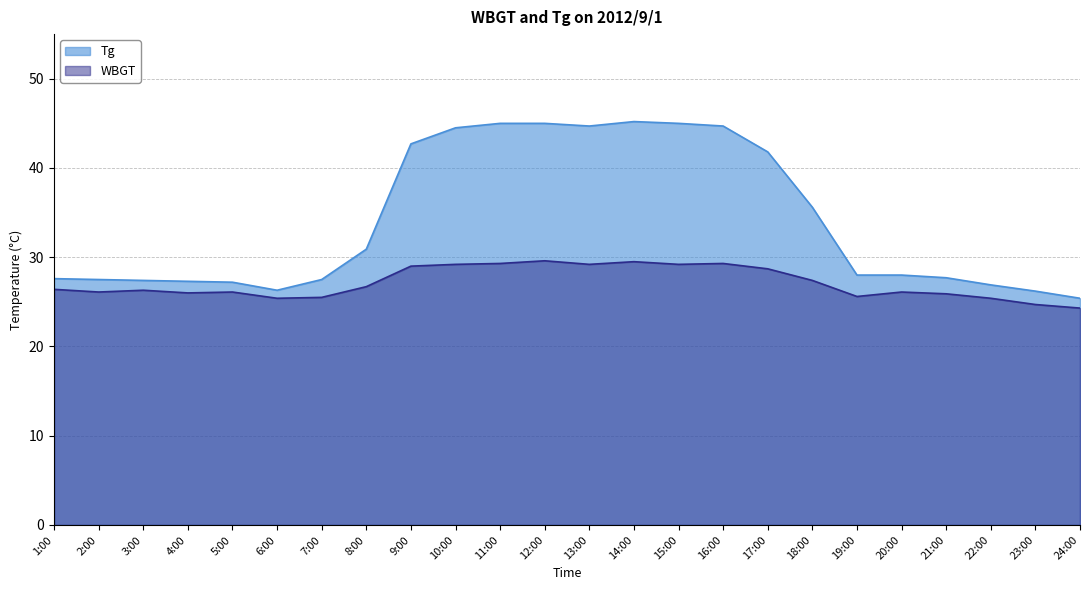

True or false: WBGT and Tg cross at least once.

False